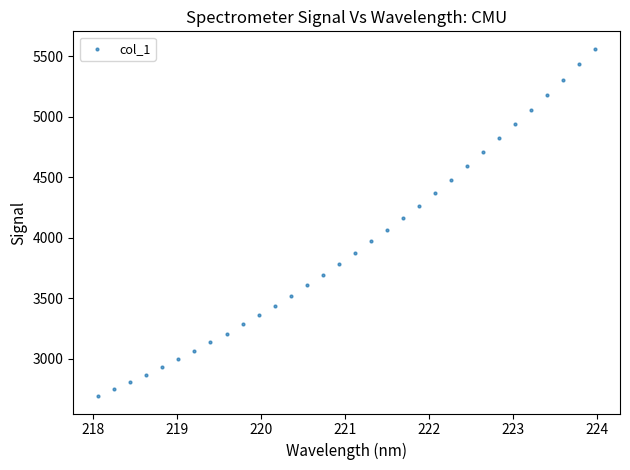

What is the range of Y values (max minus min)?

2871.1